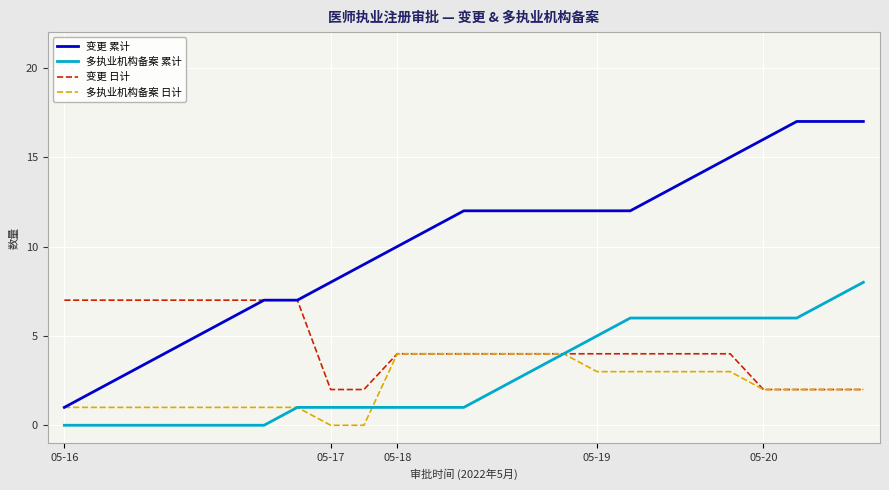

List the series in order of their peak value, lowest first.

多执业机构备案 日计, 变更 日计, 多执业机构备案 累计, 变更 累计